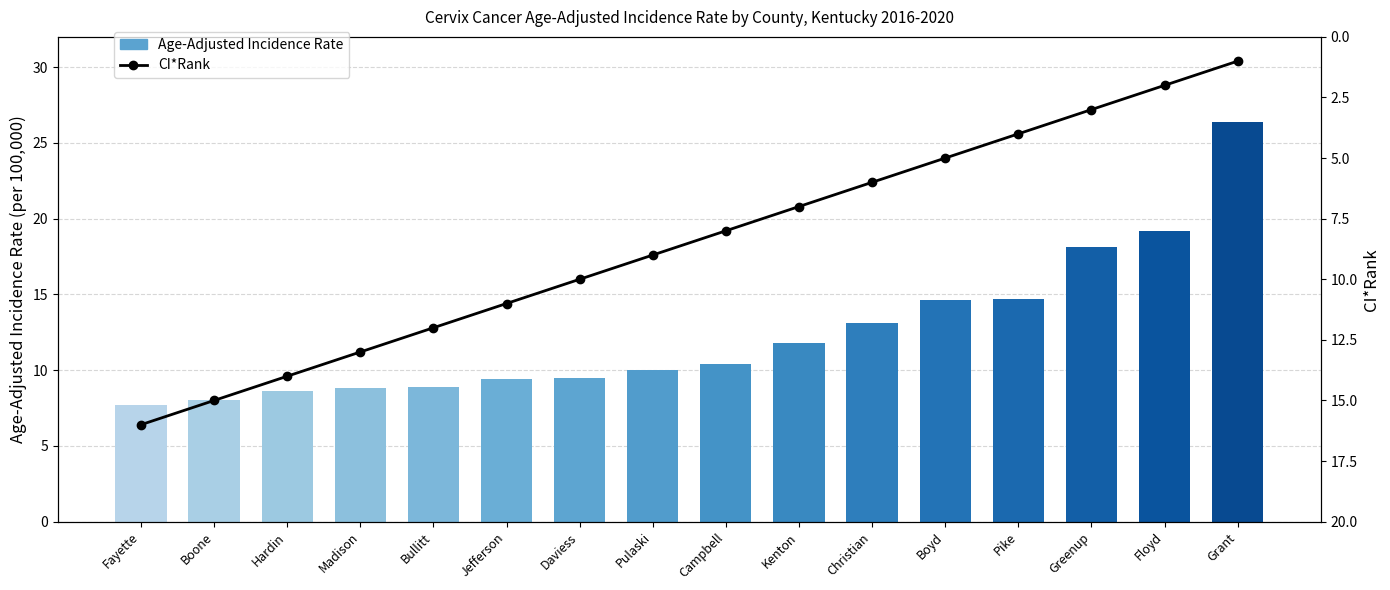

Rank the categories by Age-Adjusted Incidence Rate value from lowest to highest.

Fayette, Boone, Hardin, Madison, Bullitt, Jefferson, Daviess, Pulaski, Campbell, Kenton, Christian, Boyd, Pike, Greenup, Floyd, Grant